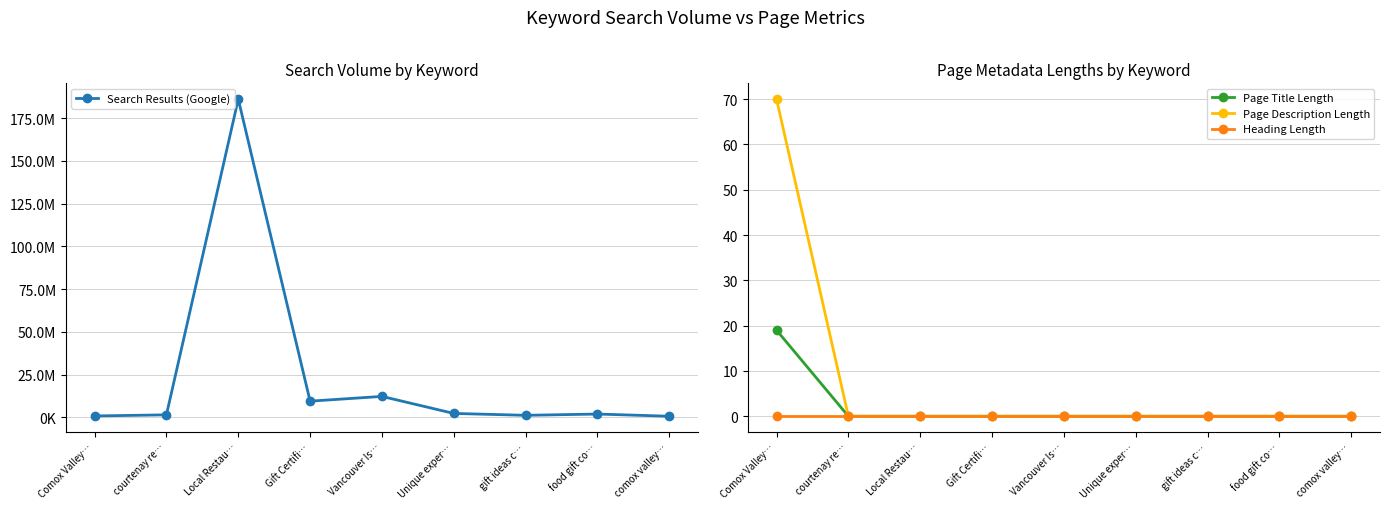

What is the total value across all series at Unique exper…?

2350000